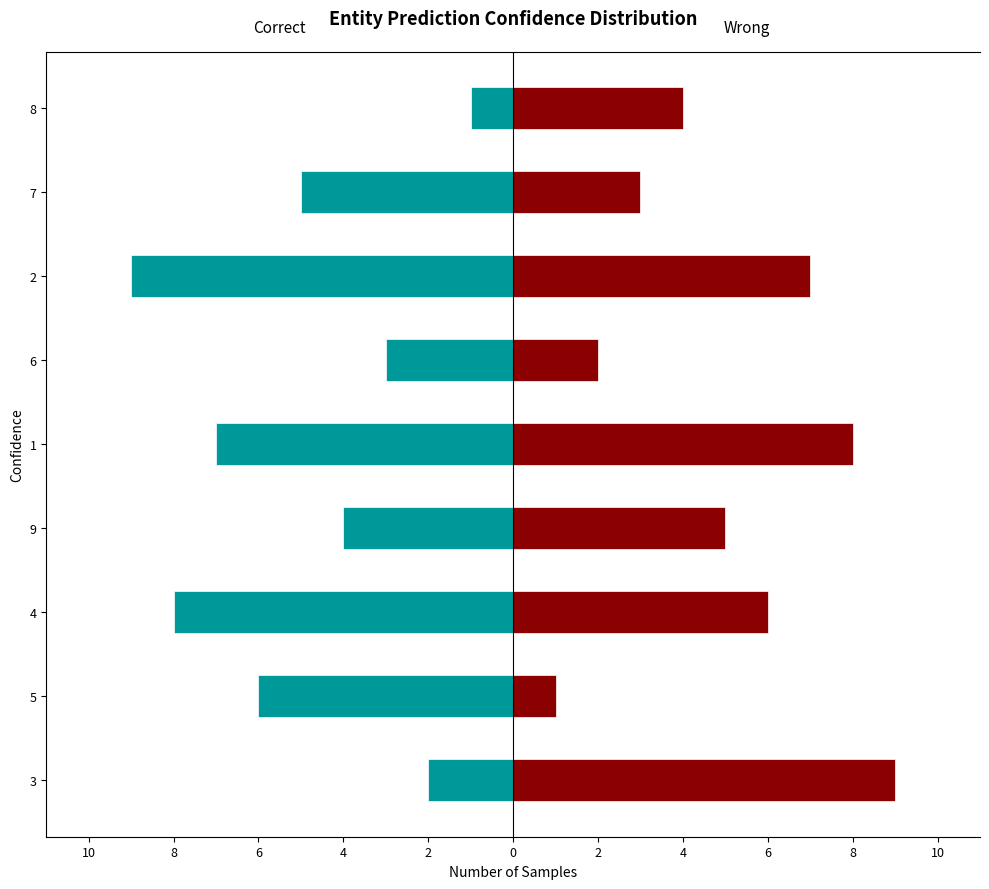

Count the number of data series in this chart.

2